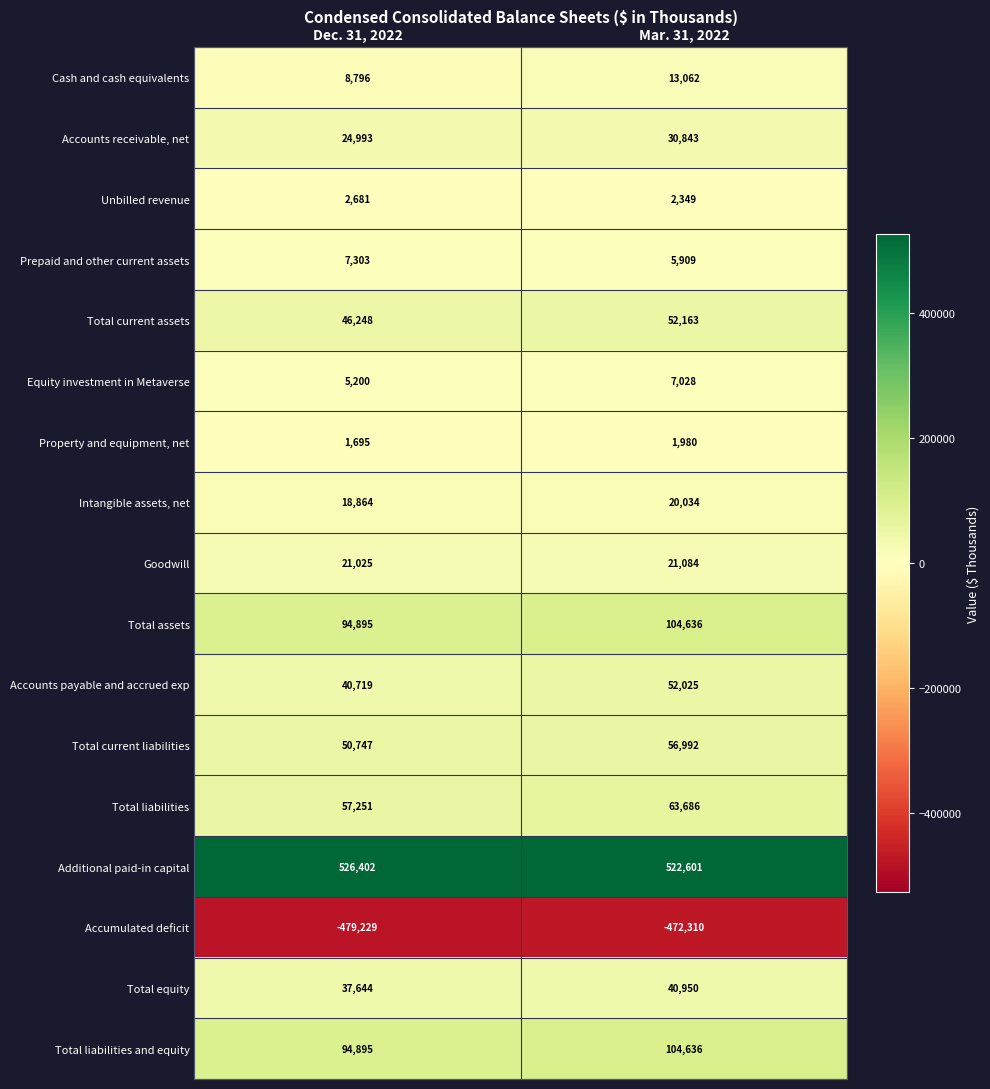

What is the sum of the Accounts payable and accrued exp values at Dec. 31, 2022 and Mar. 31, 2022?

92744